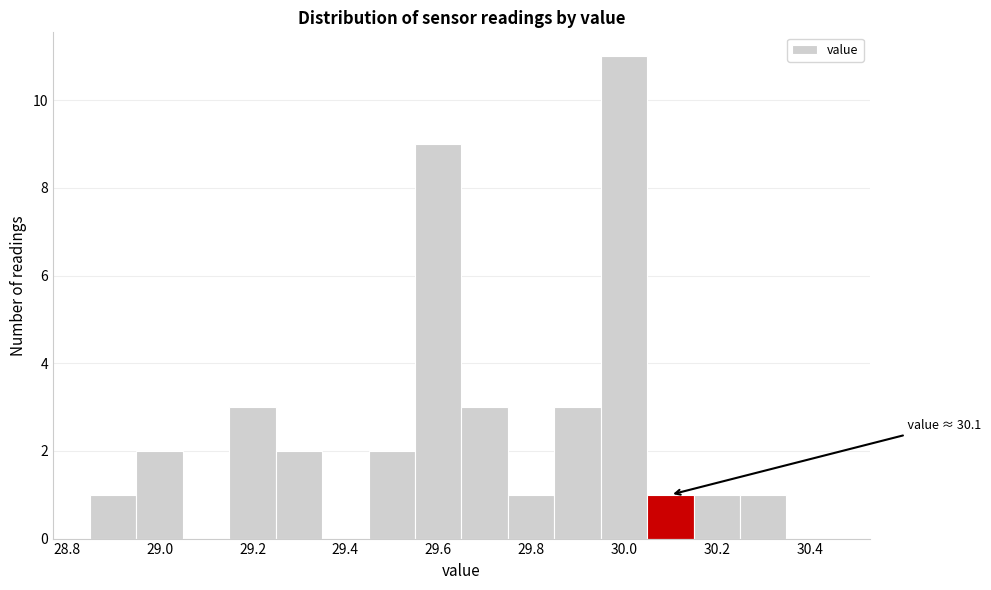

Which range on the x-axis has the tallest bar?

29.95 to 30.05